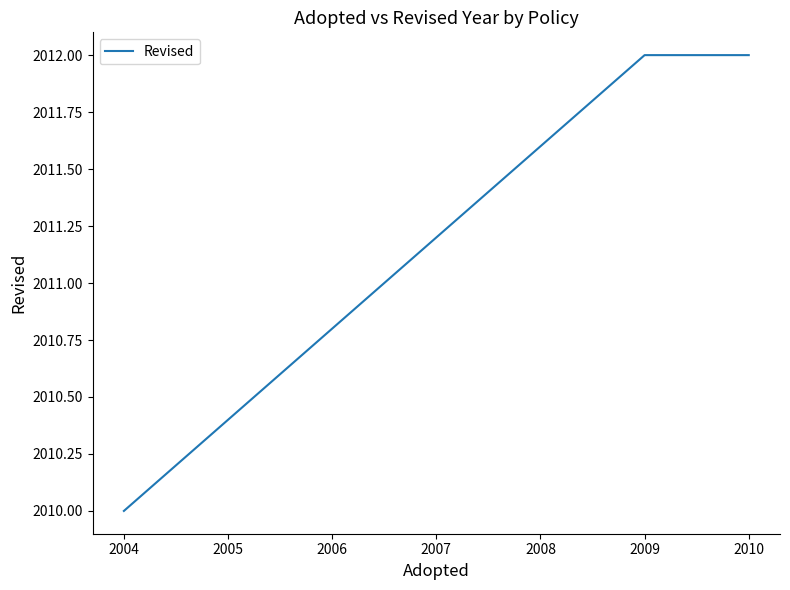

How many lines are shown in the chart?

1